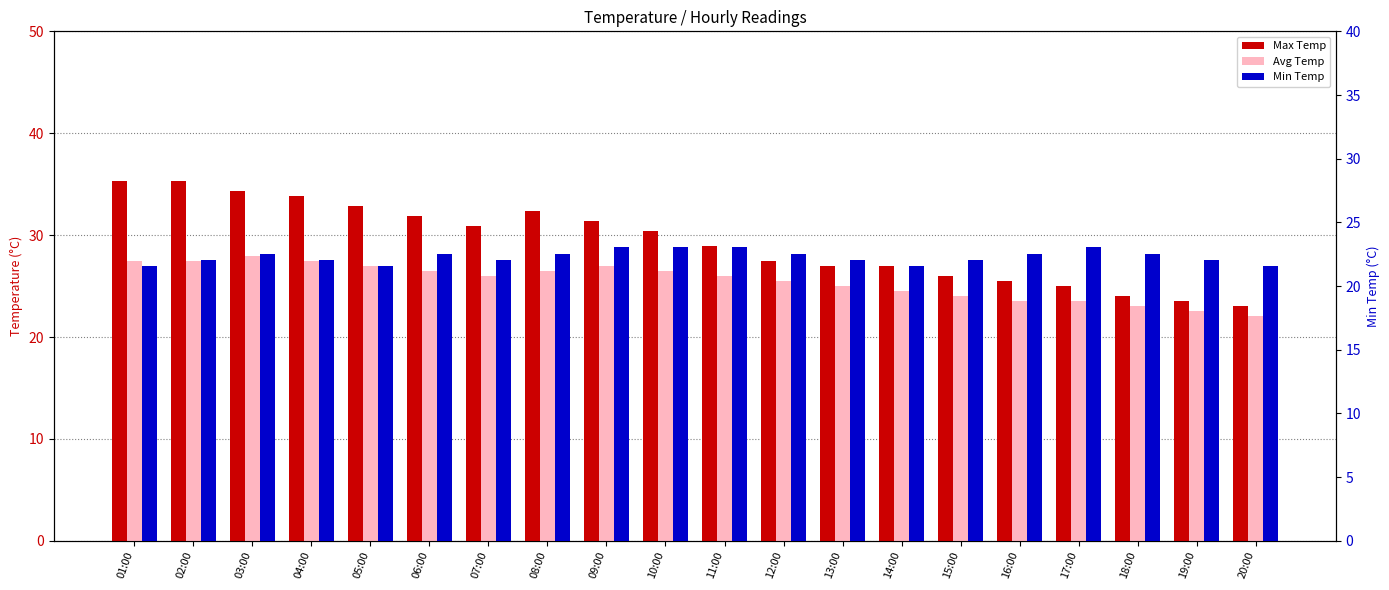

Is the value of Min Temp at 10:00 greater than the value of Avg Temp at 10:00?

No